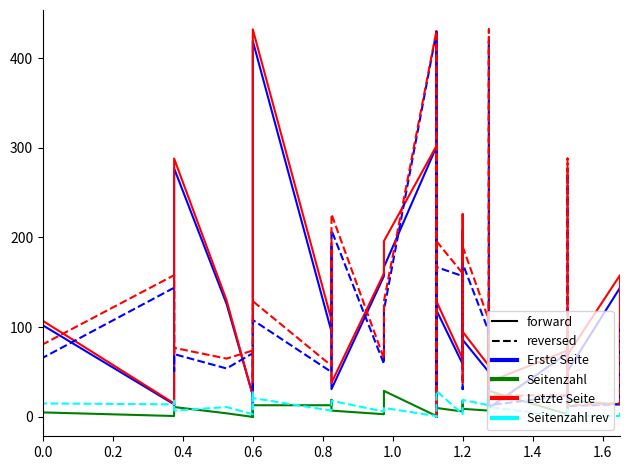

How many positive values does the Seitenzahl series have?

29